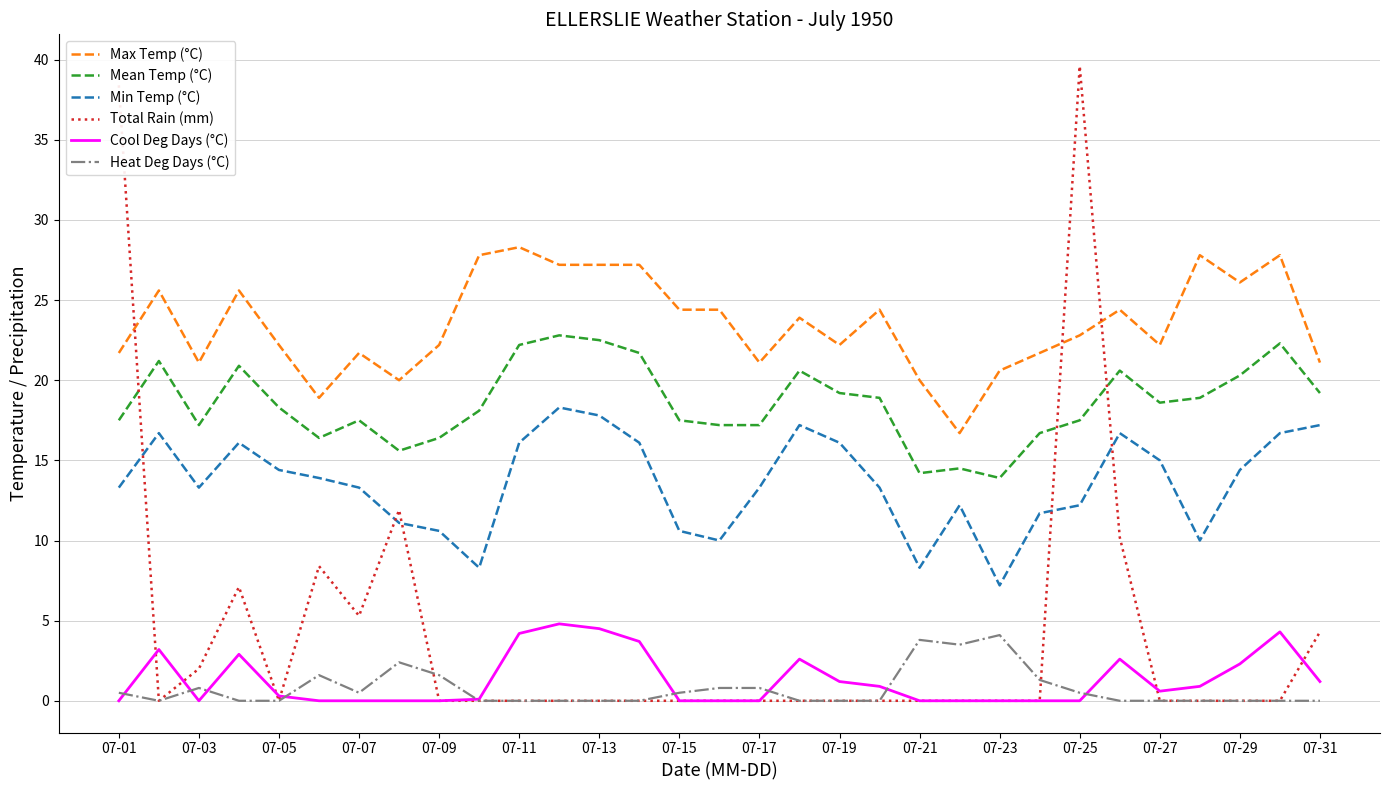

What is the greatest value displayed?

39.6